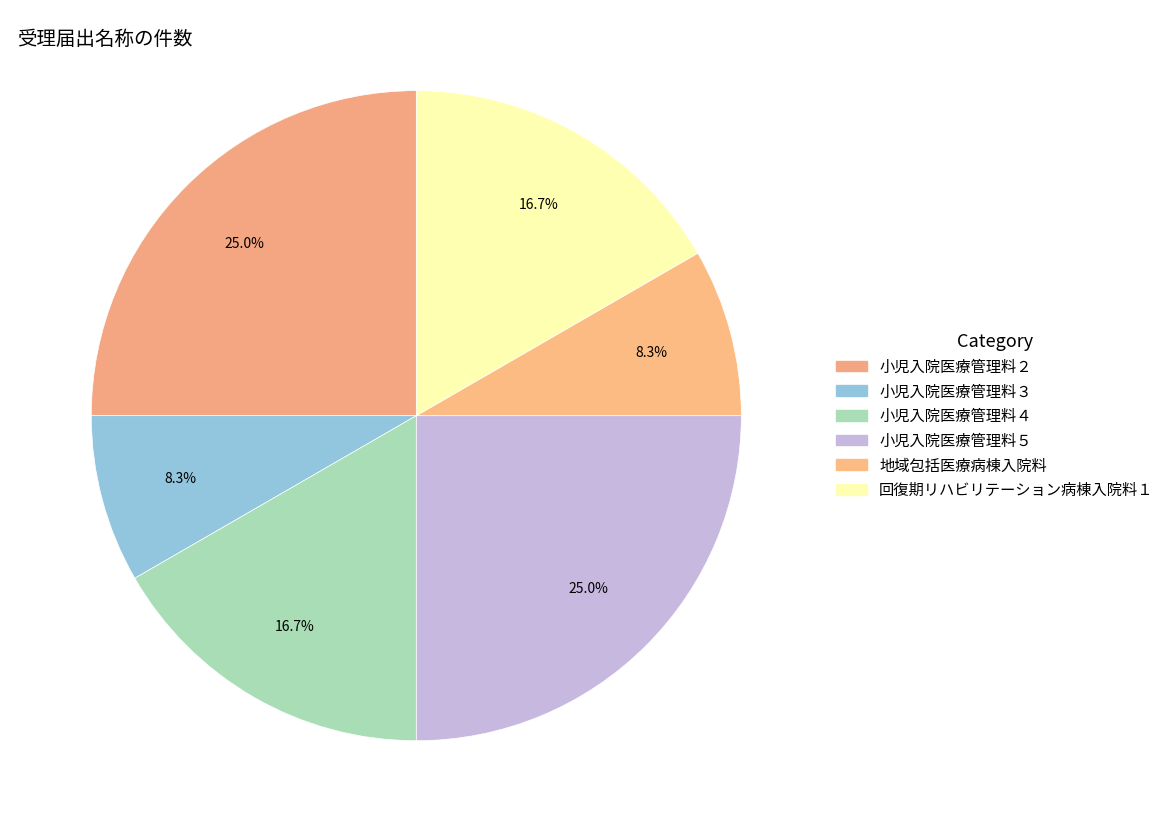

Count the number of slices in the pie.

6